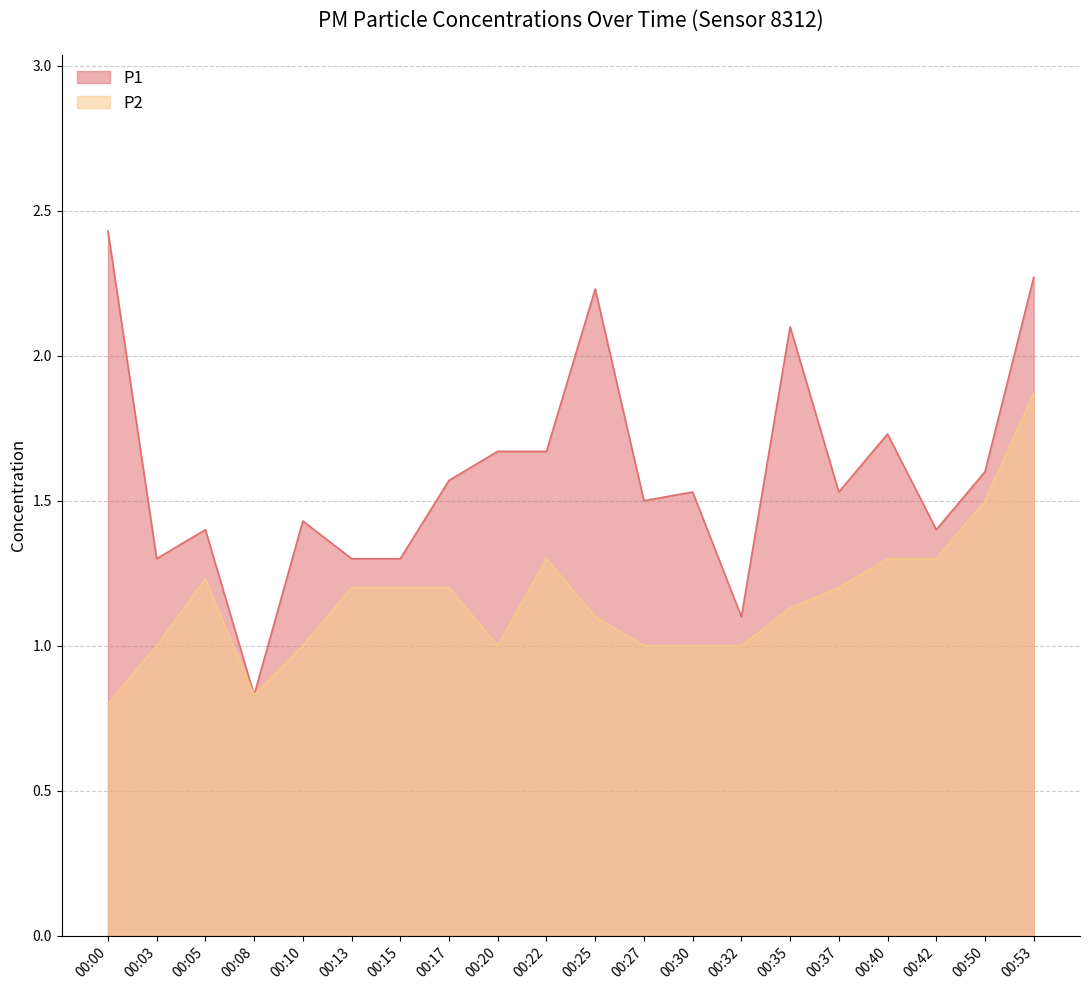

The P2 series shows 1.9 at 00:35. True or false?

False